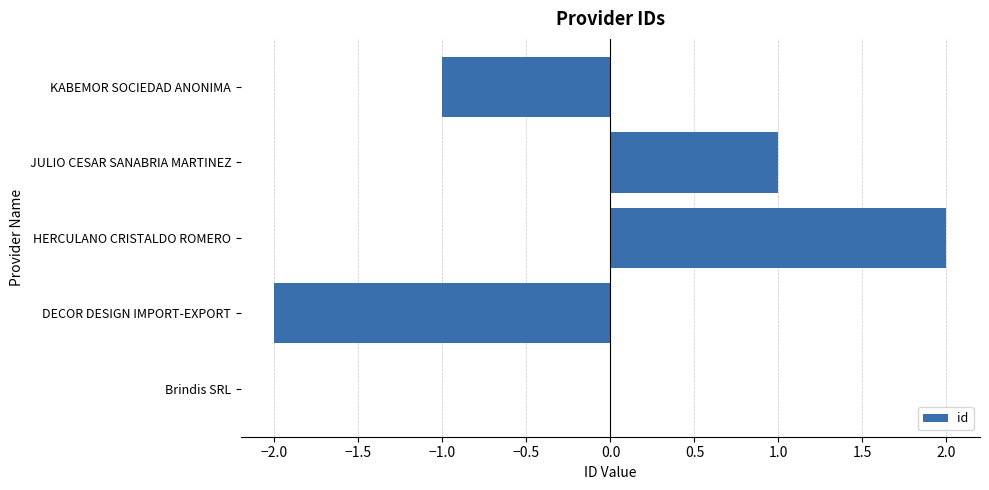

What is the change in value from DECOR DESIGN IMPORT-EXPORT to HERCULANO CRISTALDO ROMERO?

+4